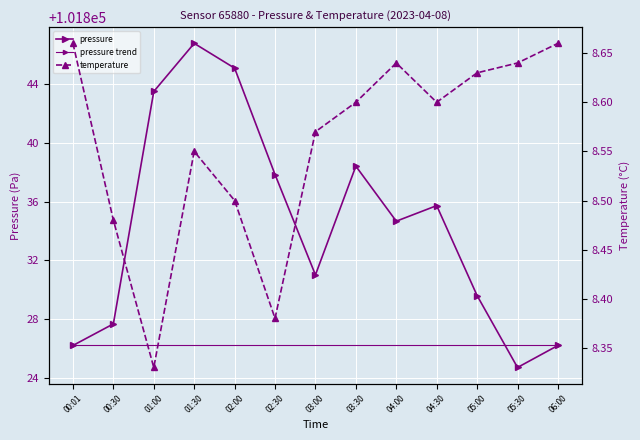

Is it true that pressure equals 101831.0 at 03:00?

True